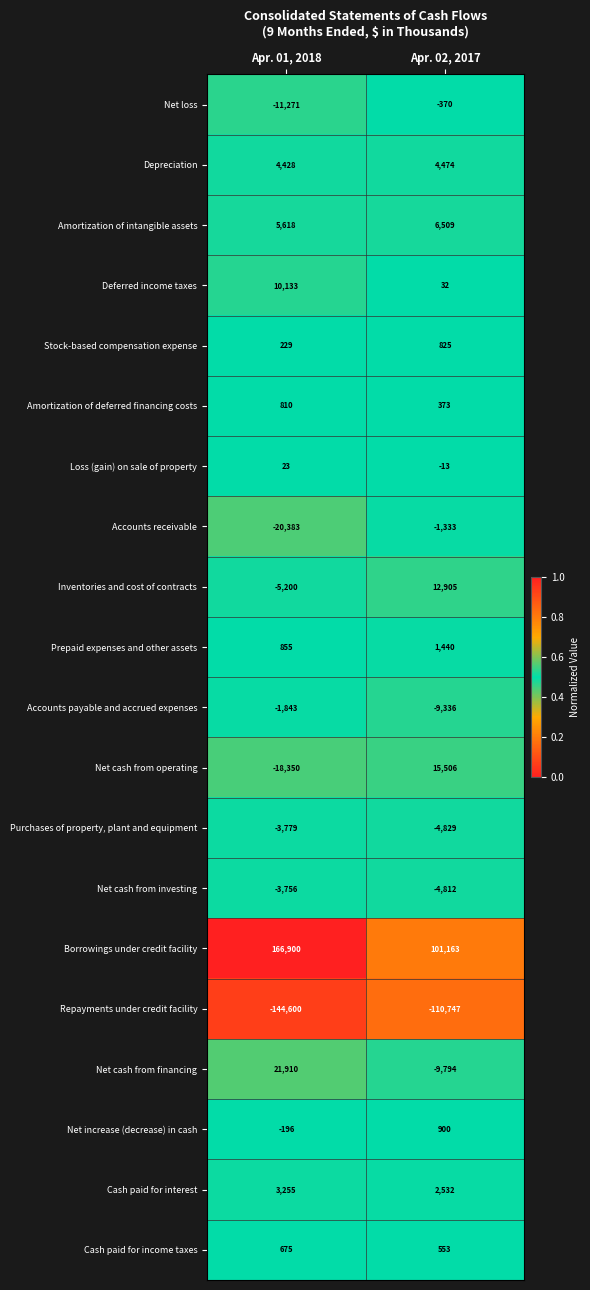

The Amortization of deferred financing costs series shows 810 at Apr. 01, 2018. True or false?

True